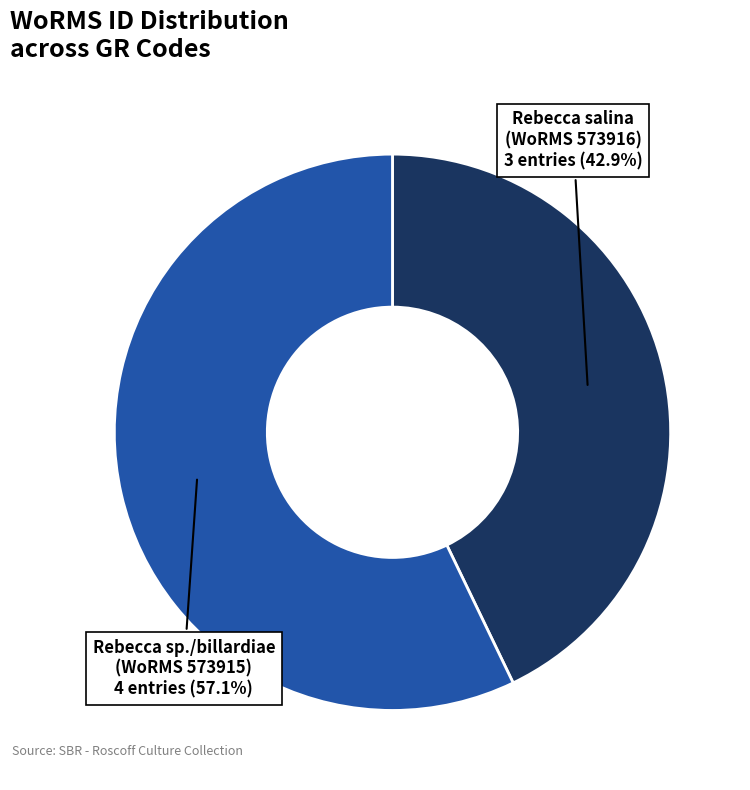

Does any single category account for the majority?

Yes